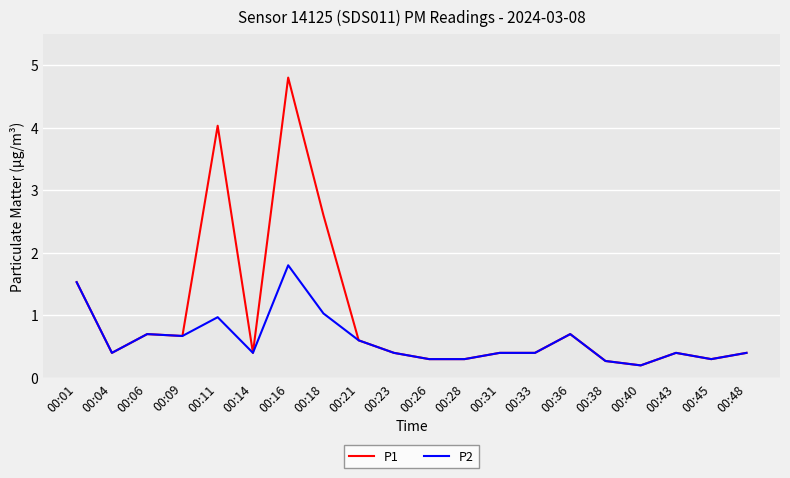

The P1 series shows 0.3 at 00:45. True or false?

True